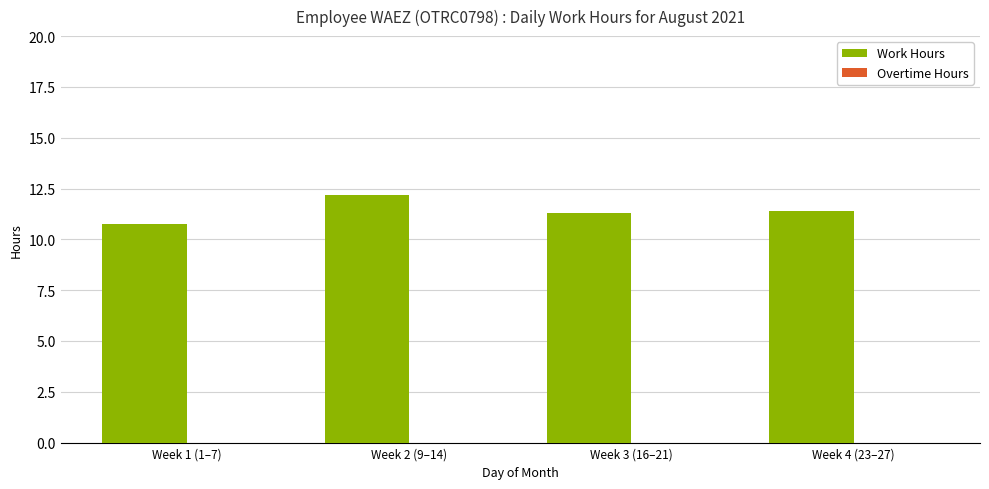

Reading left to right, what are all the values shown in this chart?

10.7	12.2	11.3	11.4